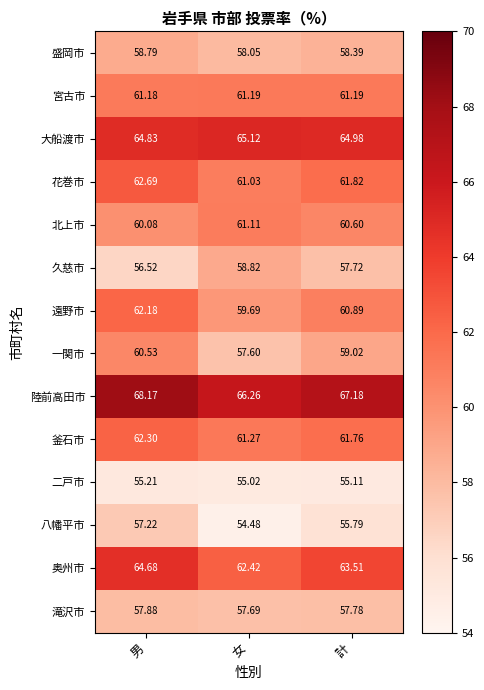

Rank the series at 計 from highest to lowest value.

陸前高田市, 大船渡市, 奥州市, 花巻市, 釜石市, 宮古市, 遠野市, 北上市, 一関市, 盛岡市, 滝沢市, 久慈市, 八幡平市, 二戸市